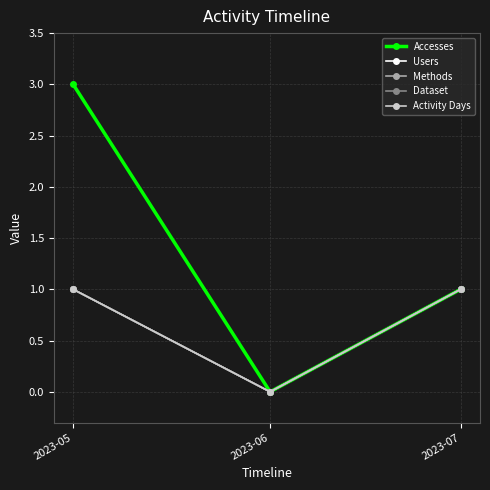

What is the value of the Accesses point at the 3rd from the left?

1